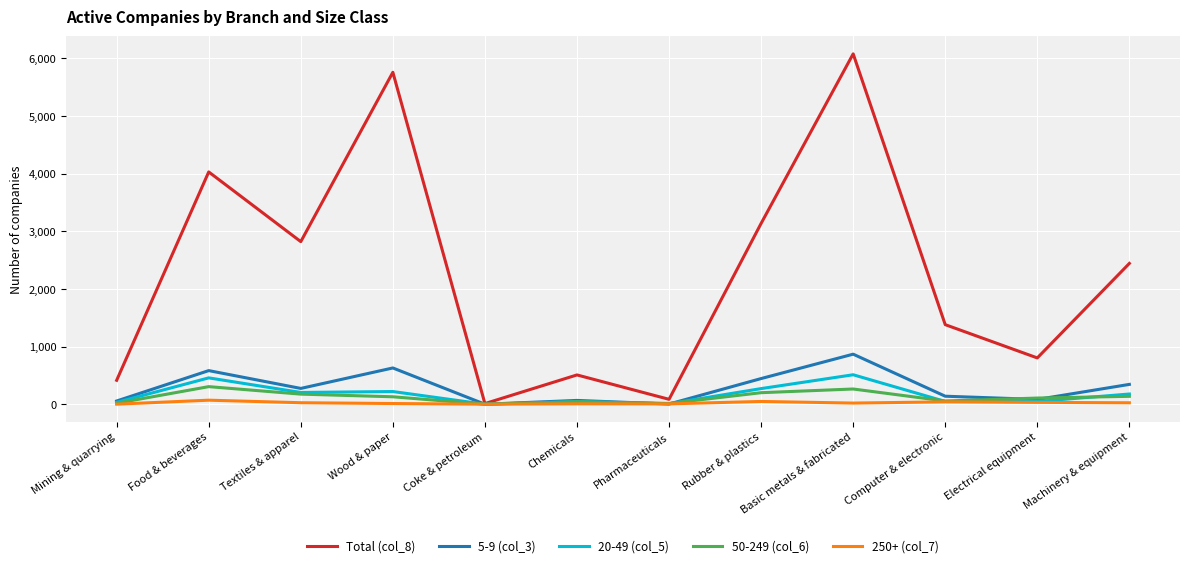

What is the difference between the maximum and minimum values in the 20-49 (col_5) series?

511